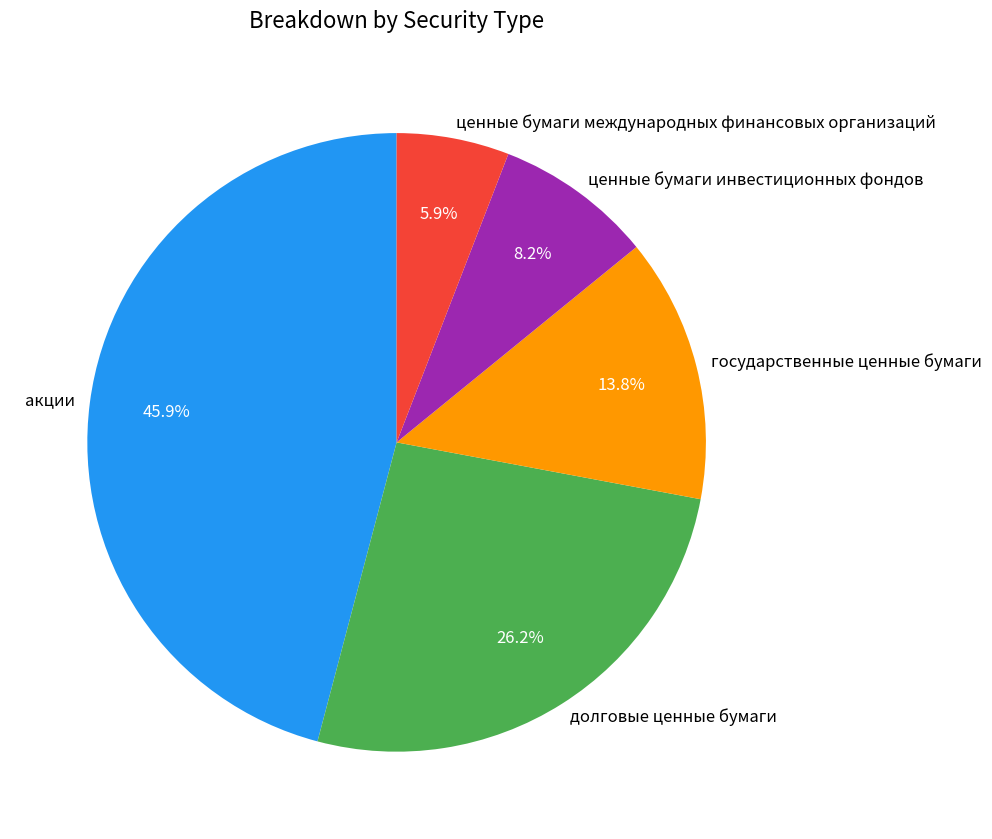

Count the number of slices in the pie.

5